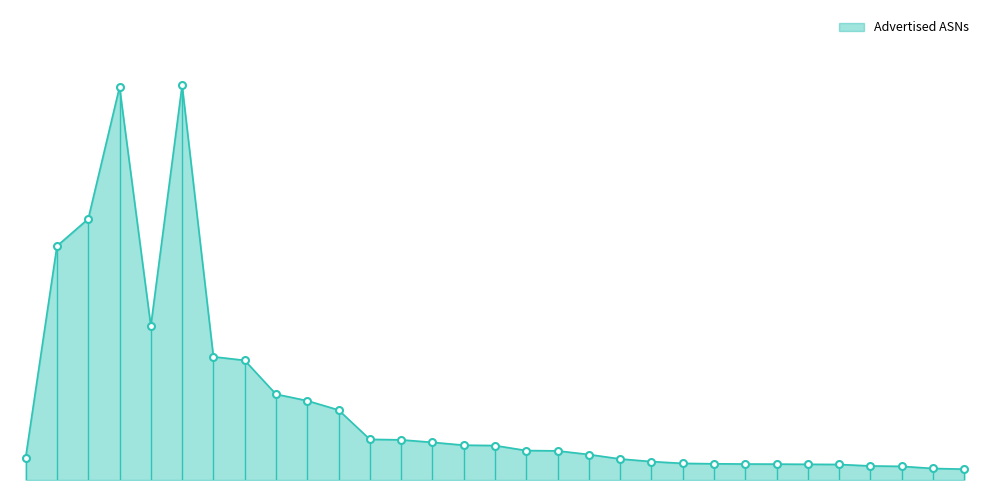

What is the value of the 1st point from the left?

1674